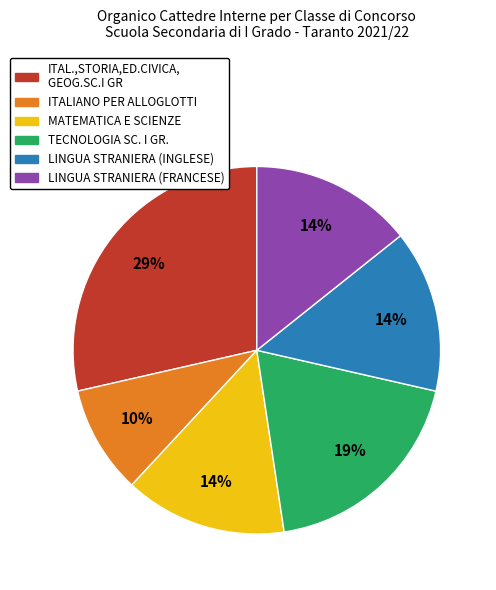

Is it true that ITALIANO PER ALLOGLOTTI is 21% of the pie?

False